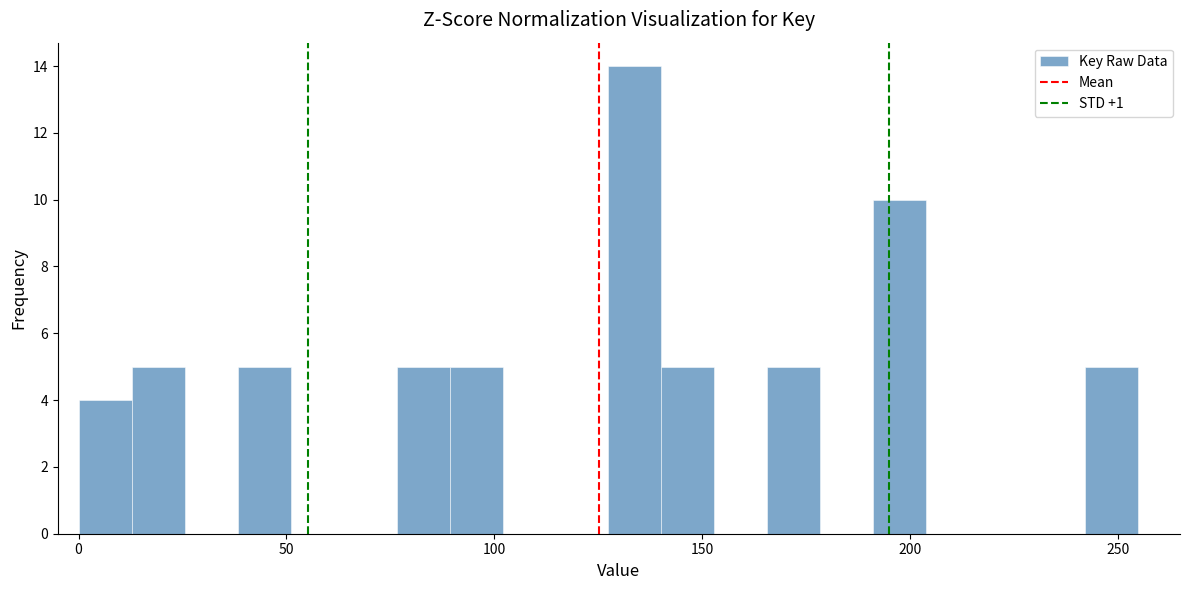

Read against the x-axis, roughly where is the centre of the tallest bar?

135